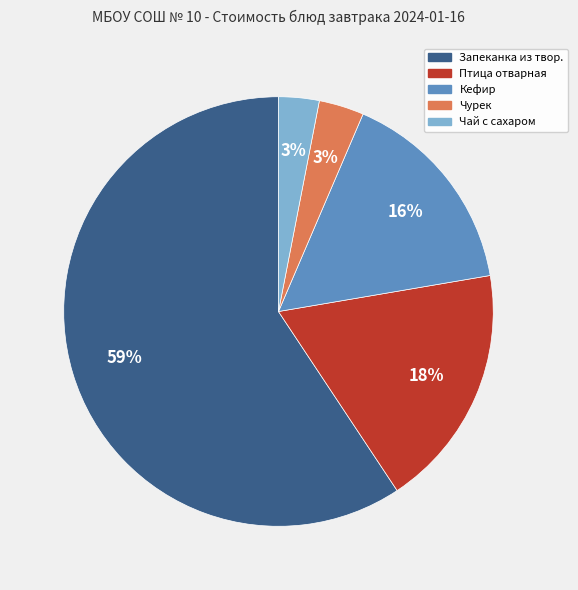

What is the largest slice in the pie chart?

Запеканка из твор.